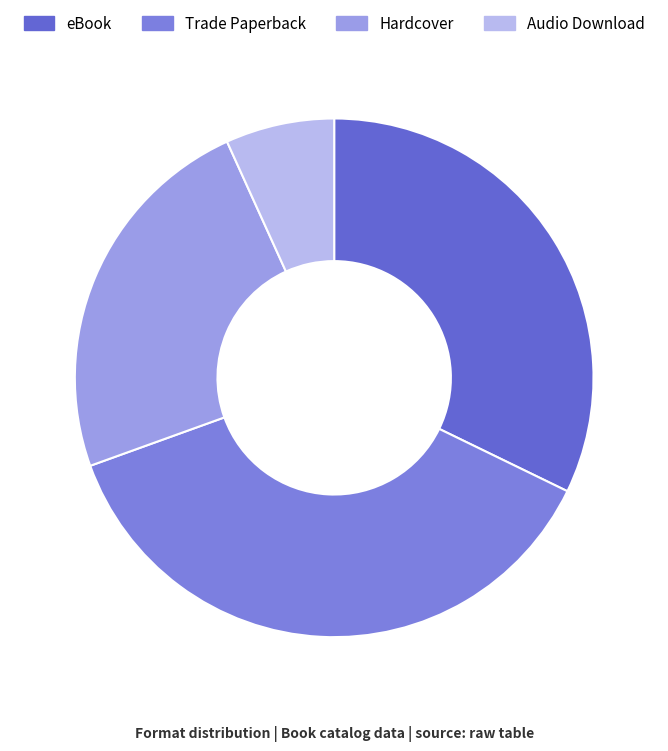

How many slices are in this pie chart?

4